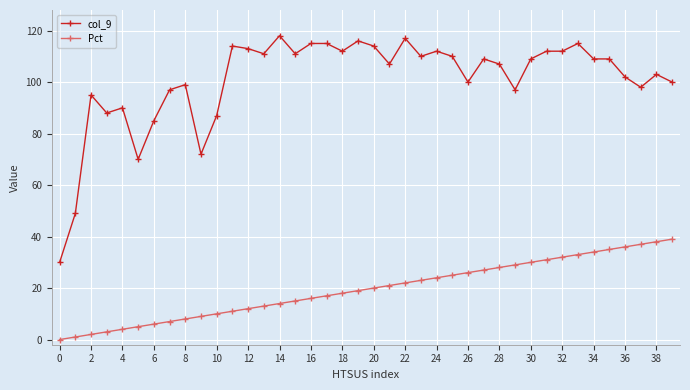

What is the minimum value for col_9?

30